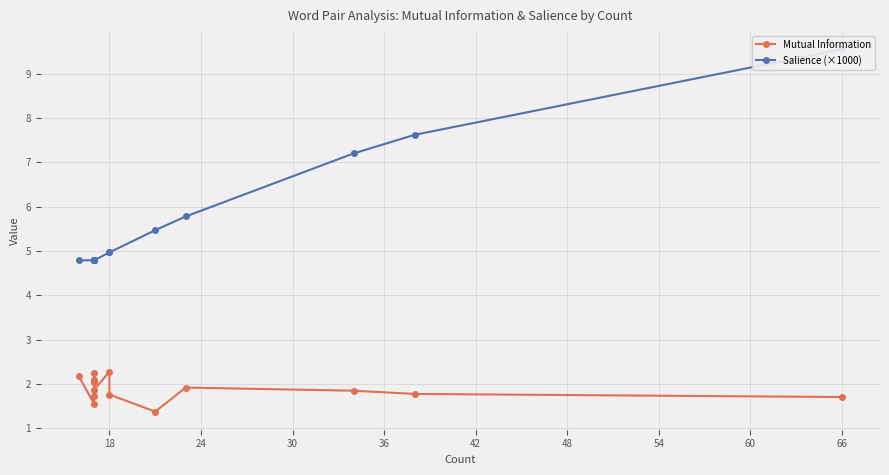

List the series in order of their peak value, highest first.

Salience (×1000), Mutual Information